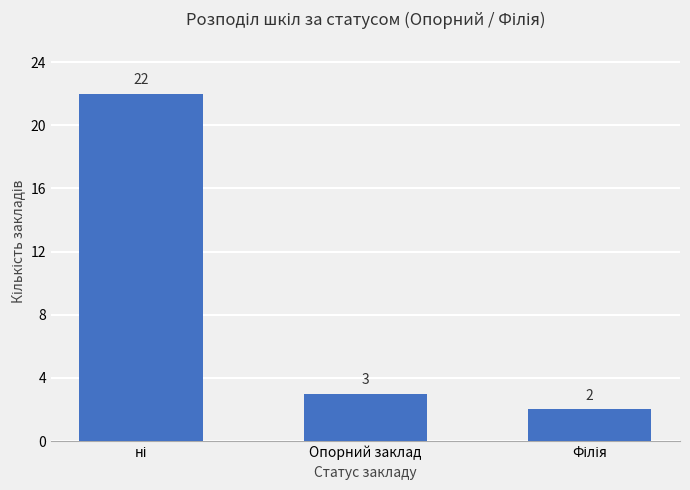

What is the maximum value shown in the chart?

22